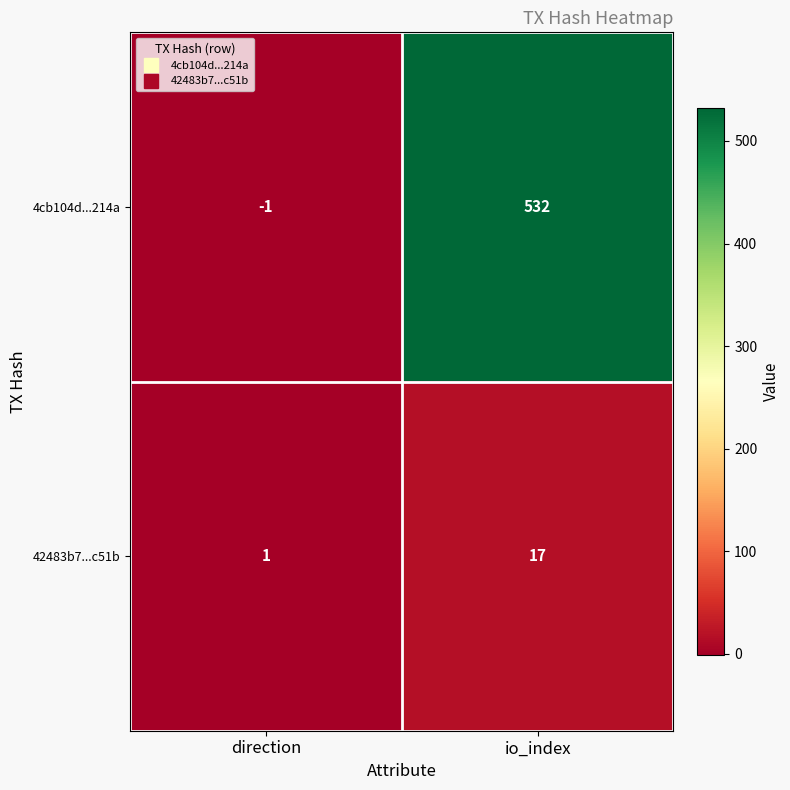

Reading left to right, what are all the values shown in this chart?

4cb104d...214a: direction=-1	io_index=532
42483b7...c51b: direction=1	io_index=17